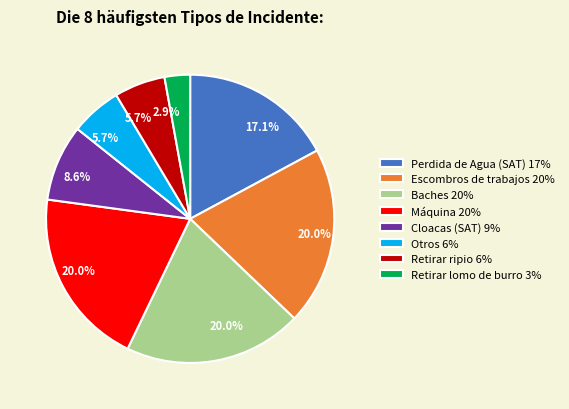

Does Retirar ripio 6% account for over 50% of the chart?

No